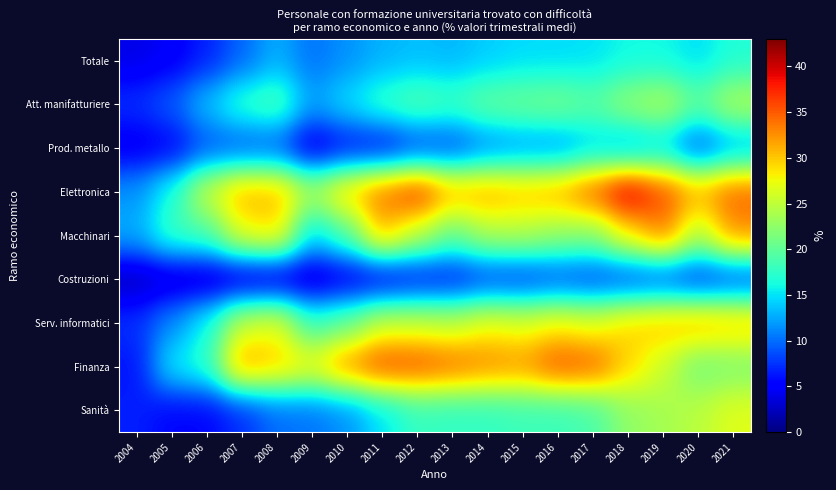

Reading left to right, what are all the values shown in this chart?

Totale: 2004=3.9	2005=4.7	2006=6.7	2007=9.7	2008=12.9	2009=10.1	2010=11.6	2011=12.9	2012=13.5	2013=13.1	2014=14.1	2015=14.7	2016=14.7	2017=14.9	2018=16.0	2019=16.0	2020=14.7	2021=16.7
Att. manifatturiere: 2004=7.4	2005=9.4	2006=13.7	2007=17.7	2008=19.3	2009=12.3	2010=15.0	2011=17.9	2012=19.6	2013=18.4	2014=20.4	2015=20.9	2016=21.4	2017=19.8	2018=22.9	2019=24.4	2020=20.2	2021=24.4
Prod. metallo: 2004=4.4	2005=5.0	2006=8.7	2007=8.7	2008=8.9	2009=3.4	2010=5.6	2011=5.3	2012=7.7	2013=8.1	2014=10.7	2015=11.6	2016=11.5	2017=13.8	2018=12.5	2019=14.0	2020=8.6	2021=12.5
Elettronica: 2004=11.7	2005=16.6	2006=25.7	2007=31.1	2008=30.8	2009=24.1	2010=29.9	2011=34.0	2012=37.2	2013=31.1	2014=31.6	2015=30.5	2016=31.3	2017=35.0	2018=40.4	2019=35.7	2020=31.2	2021=34.6
Macchinari: 2004=12.8	2005=18.2	2006=18.8	2007=27.5	2008=29.1	2009=14.5	2010=19.5	2011=30.9	2012=25.0	2013=20.3	2014=24.2	2015=24.4	2016=22.9	2017=22.1	2018=28.5	2019=33.6	2020=24.4	2021=32.6
Costruzioni: 2004=2.0	2005=2.9	2006=2.6	2007=2.7	2008=2.9	2009=2.6	2010=3.9	2011=4.1	2012=5.4	2013=5.8	2014=7.5	2015=7.3	2016=8.3	2017=7.8	2018=7.9	2019=8.3	2020=6.9	2021=7.8
Serv. informatici: 2004=7.5	2005=11.3	2006=16.0	2007=25.6	2008=27.2	2009=17.9	2010=20.4	2011=25.6	2012=25.6	2013=25.0	2014=27.5	2015=26.6	2016=28.0	2017=26.8	2018=29.5	2019=30.5	2020=31.2	2021=30.5
Finanza: 2004=6.1	2005=15.6	2006=17.3	2007=32.2	2008=29.9	2009=27.9	2010=33.0	2011=36.0	2012=35.6	2013=34.4	2014=33.0	2015=32.4	2016=35.5	2017=34.8	2018=29.5	2019=25.6	2020=20.8	2021=21.5
Sanità: 2004=6.7	2005=5.4	2006=5.4	2007=7.2	2008=10.0	2009=10.2	2010=11.5	2011=14.9	2012=17.8	2013=17.5	2014=17.6	2015=18.1	2016=18.0	2017=18.8	2018=22.6	2019=23.6	2020=24.7	2021=26.7